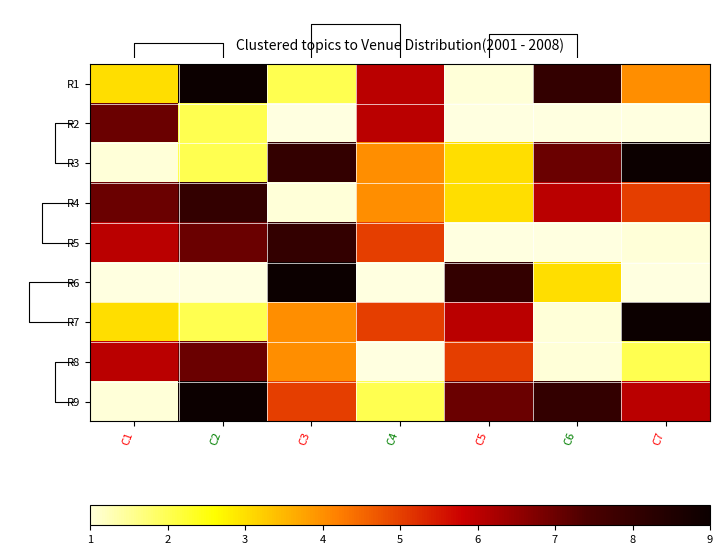

The R7 series shows 9.0 at C7. True or false?

True